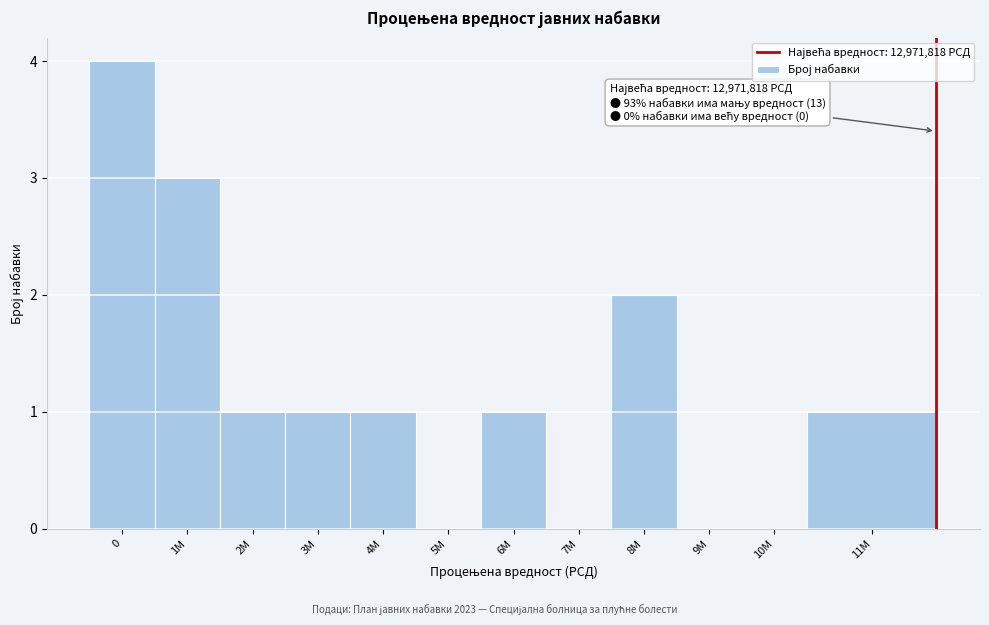

Reading right to left, transcribe all the data shown in this chart.

11M=1	10M=0	9M=0	8M=2	7M=0	6M=1	5M=0	4M=1	3M=1	2M=1	1M=3	0=4